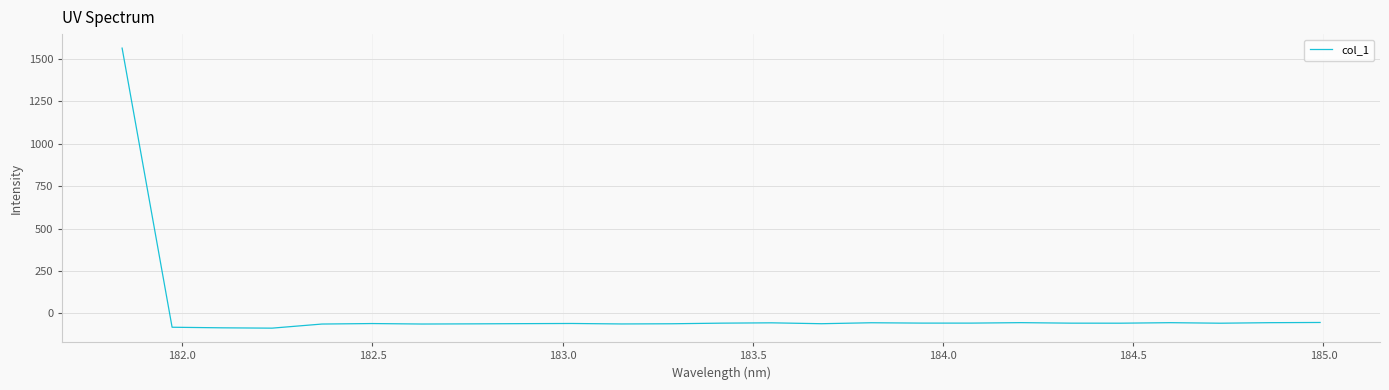

What is the smallest value displayed?

-87.1